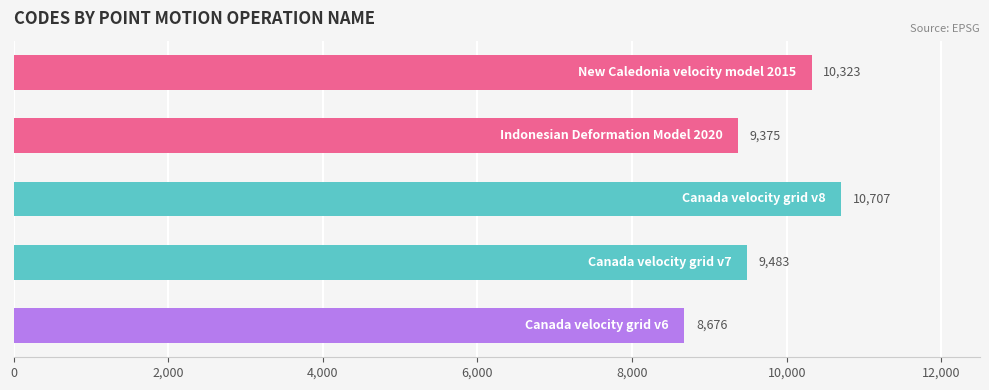

What is the difference between the maximum and minimum values?

2031